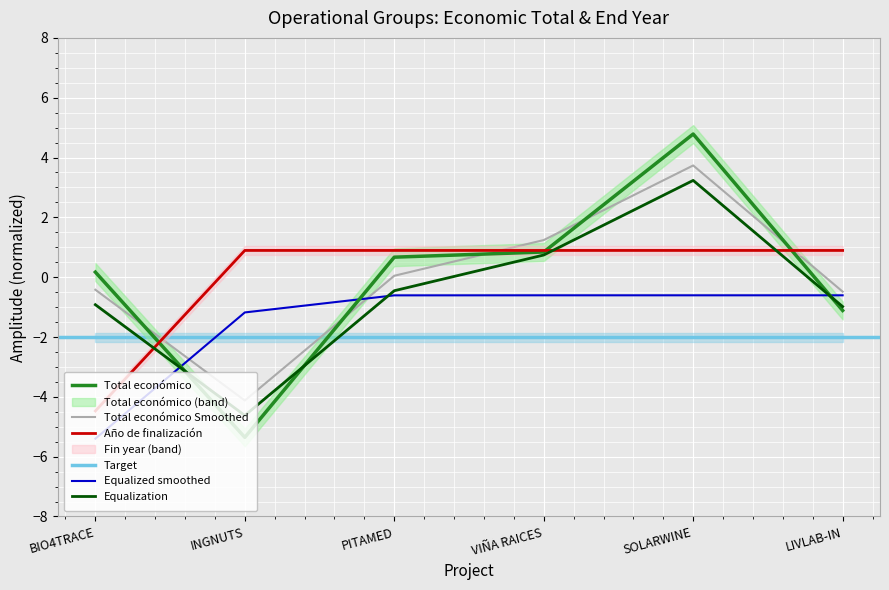

The value of Año de finalización at VIÑA RAICES is 0.9. True or false?

True